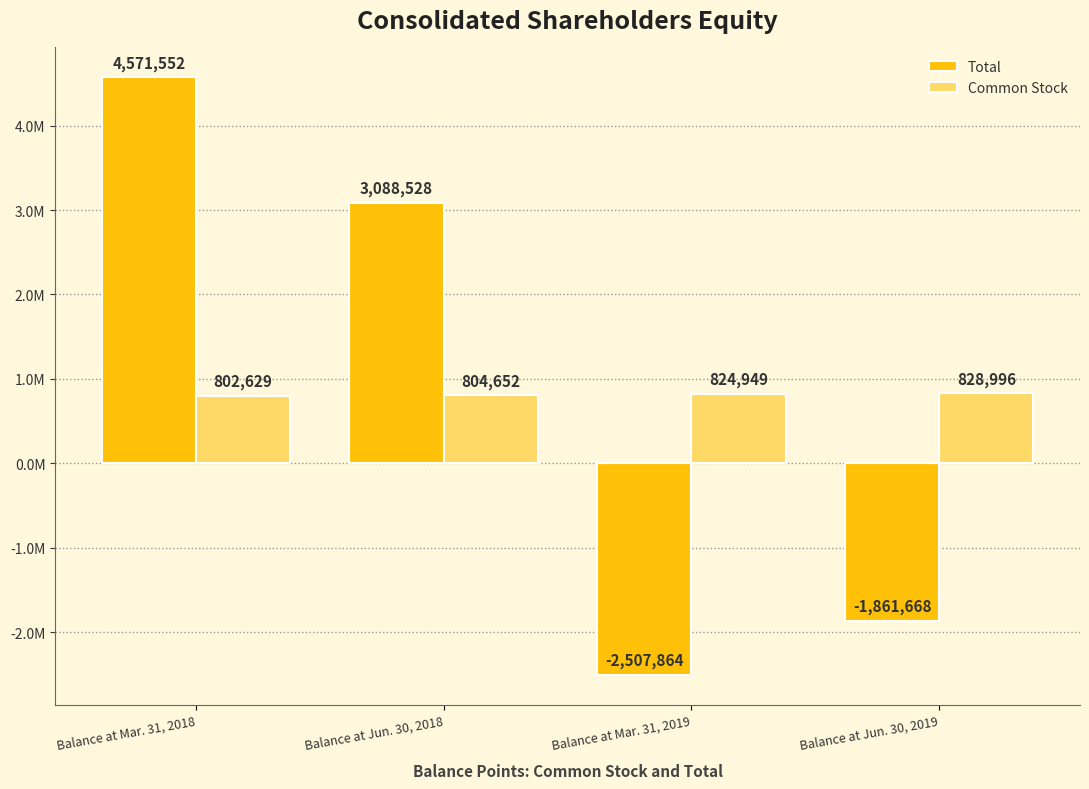

At which category is the sum across all series the highest?

Balance at Mar. 31, 2018